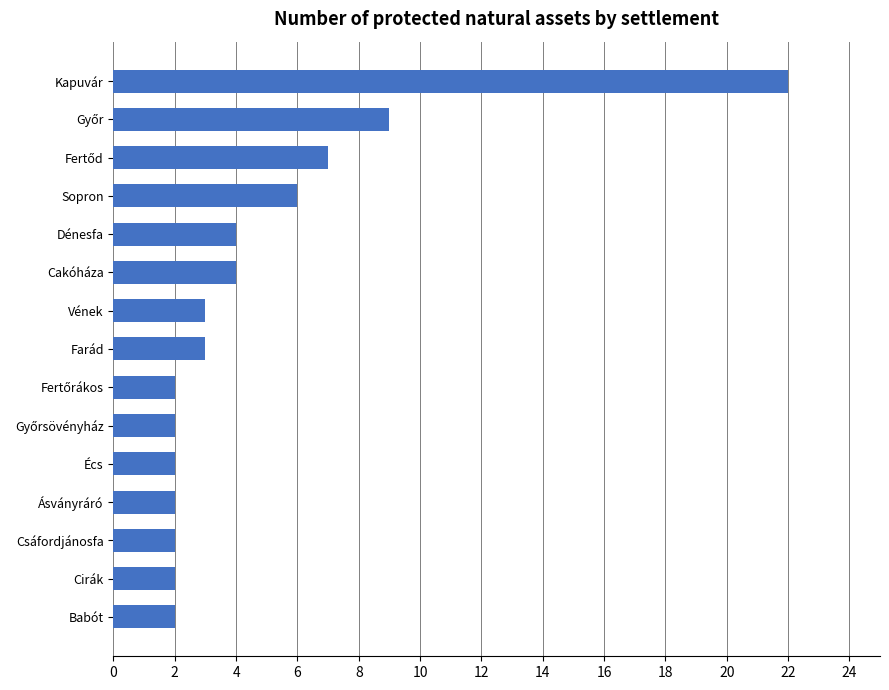

At which category does the chart reach its peak across all series?

Kapuvár